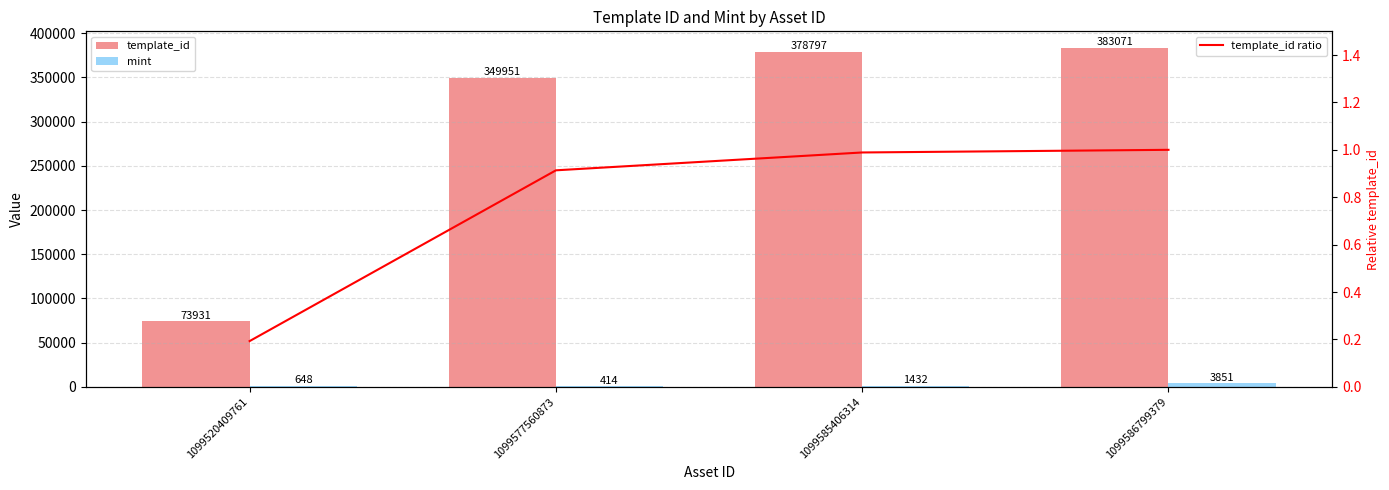

Which series has the largest total across all categories?

template_id